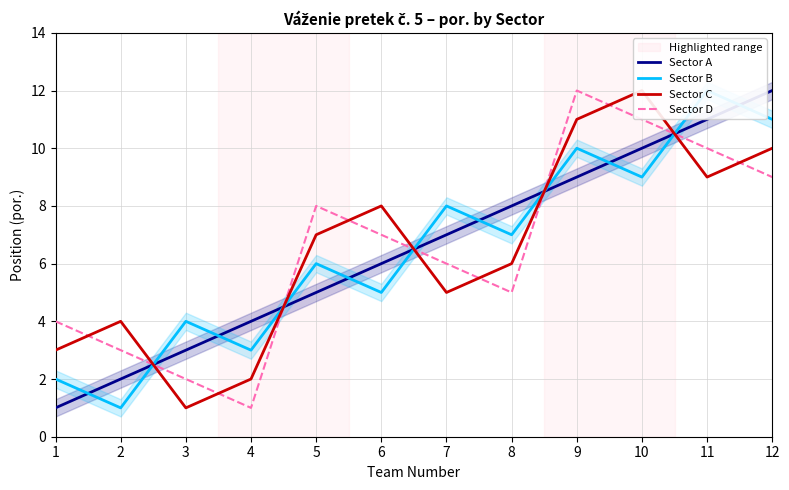

Where is the first local maximum for Sector B?

3